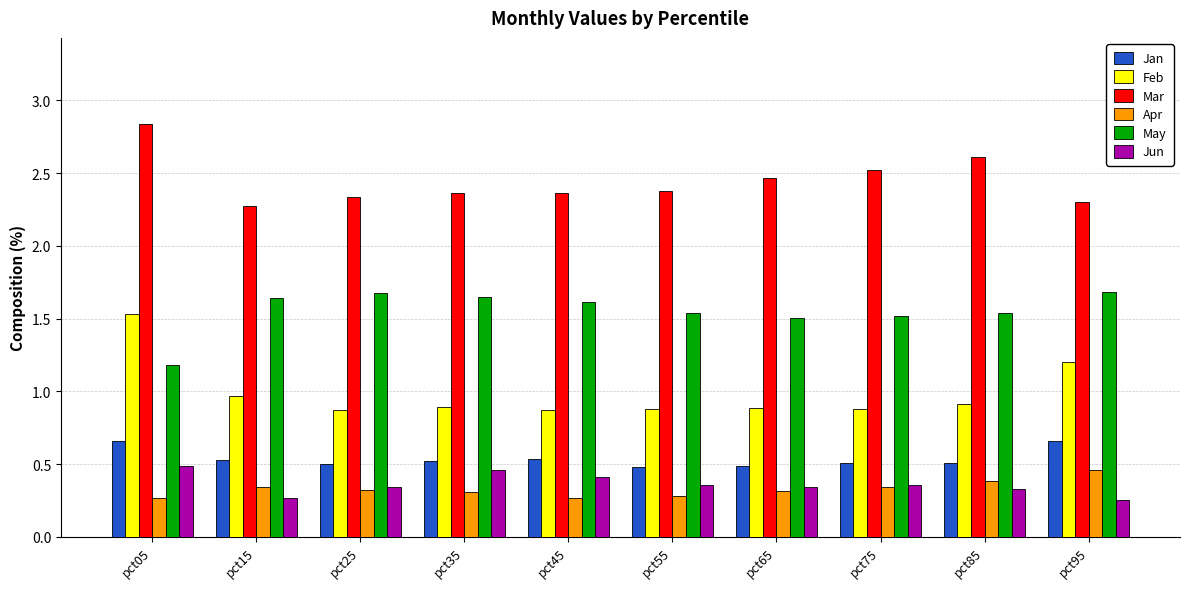

What is the sum of all Apr values?

3.3